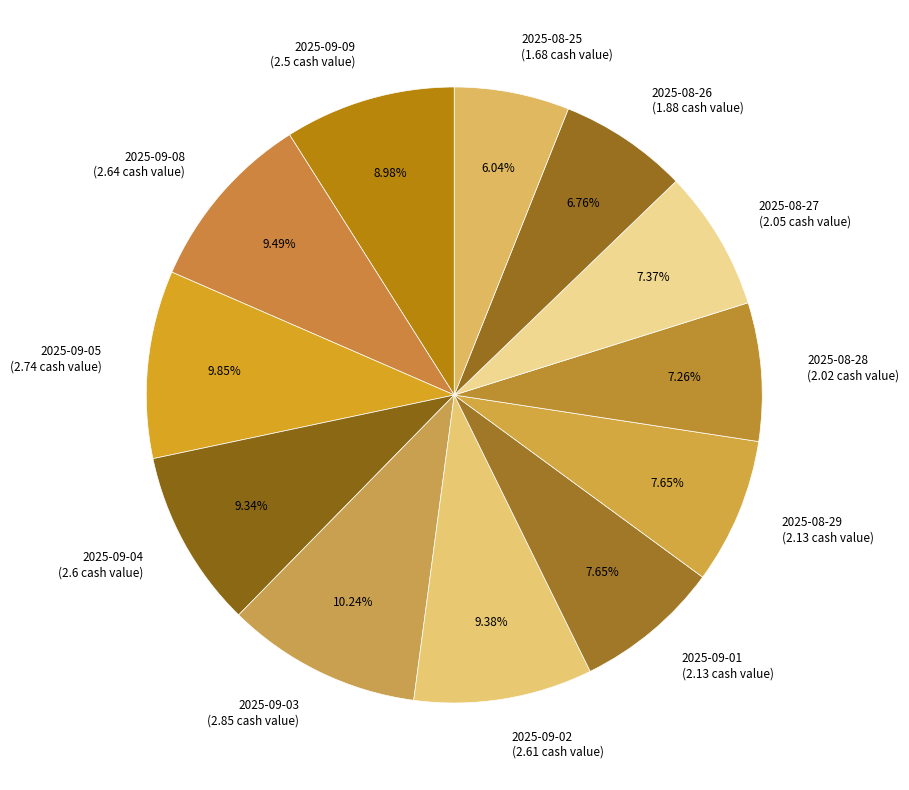

What percentage do 2025-08-28 and 2025-08-26 together represent?

14.0%